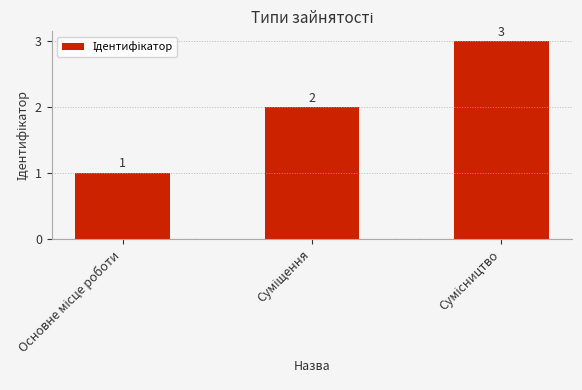

What is the greatest value displayed?

3